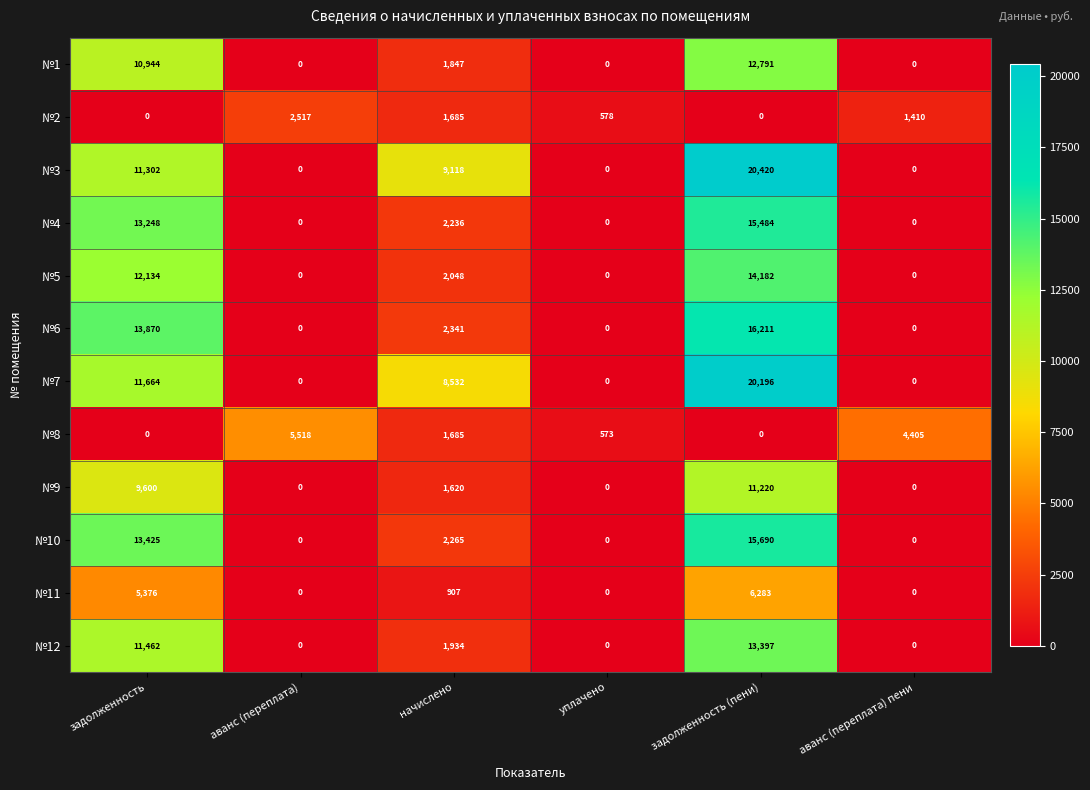

Count the number of data series in this chart.

12